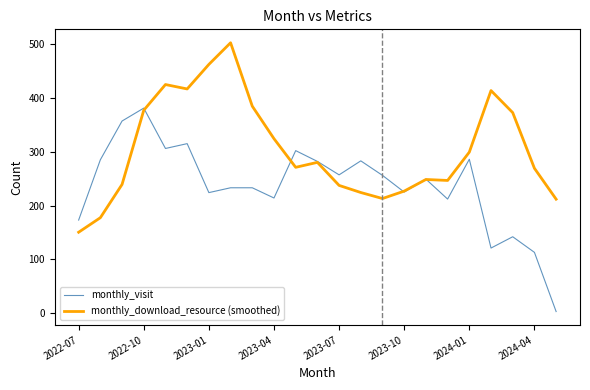

List the series in order of their peak value, lowest first.

monthly_visit, monthly_download_resource (smoothed)